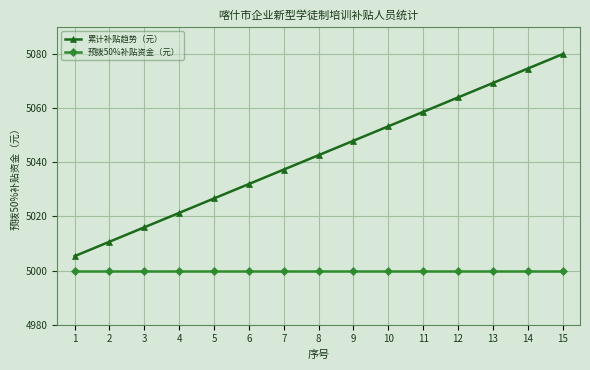

Is the value of 预拨50%补贴资金（元） at 9 greater than the value of 累计补贴趋势（元） at 13?

No